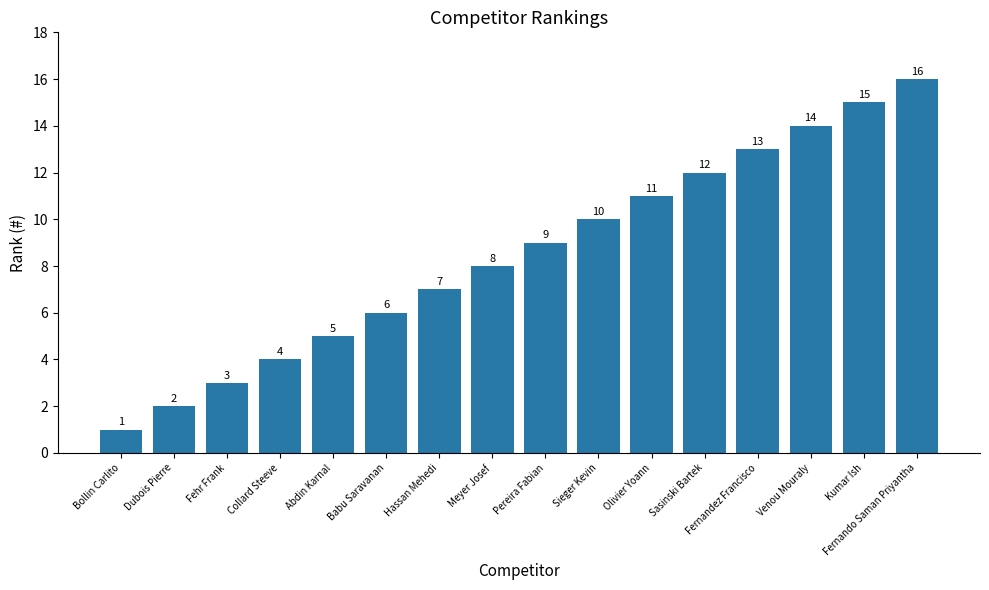

Reading right to left, what are all the values shown in this chart?

16	15	14	13	12	11	10	9	8	7	6	5	4	3	2	1